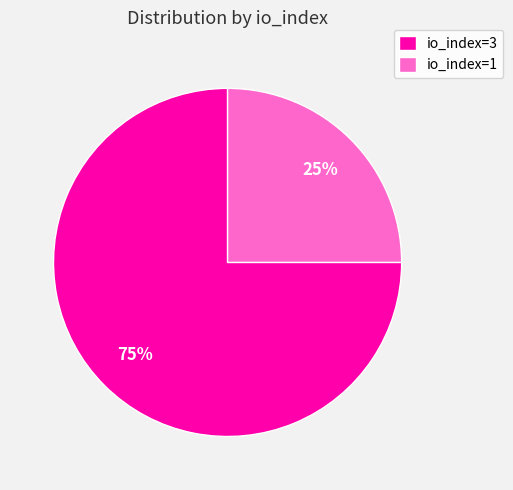

Do io_index=1 and io_index=3 together represent more than half of the pie?

Yes